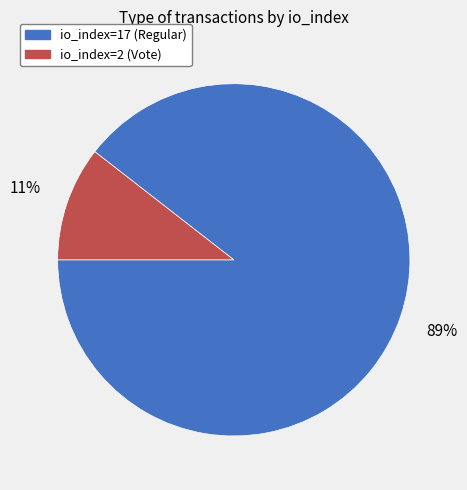

Is the sum of io_index=17 (Regular) and io_index=2 (Vote) greater than half?

Yes